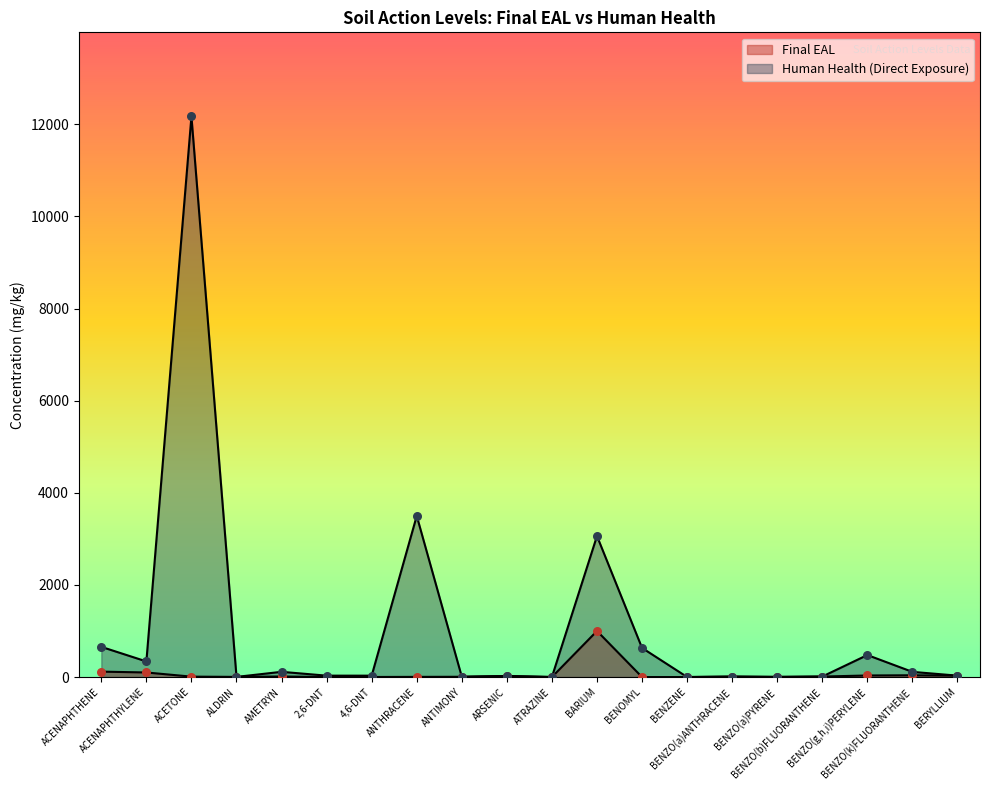

At how many categories does at least one series exceed 8924?

1